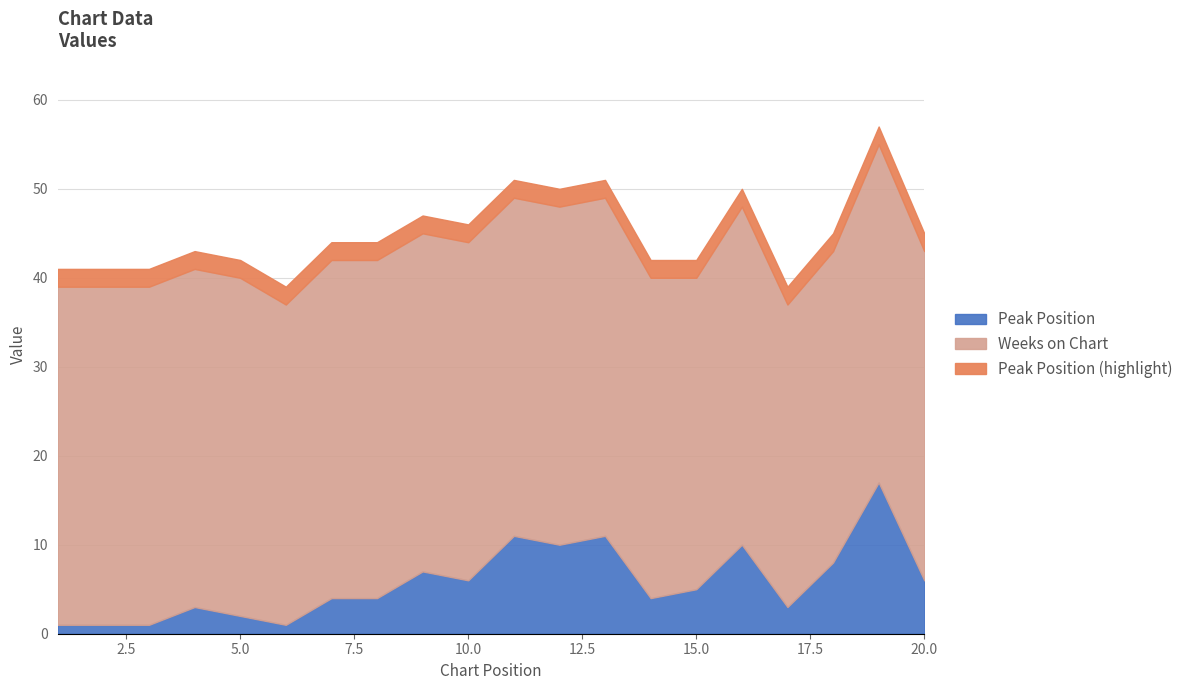

Rank the categories by Peak Position value from highest to lowest.

19, 11, 13, 12, 16, 18, 9, 10, 20, 15, 7, 8, 14, 4, 17, 5, 1, 2, 3, 6